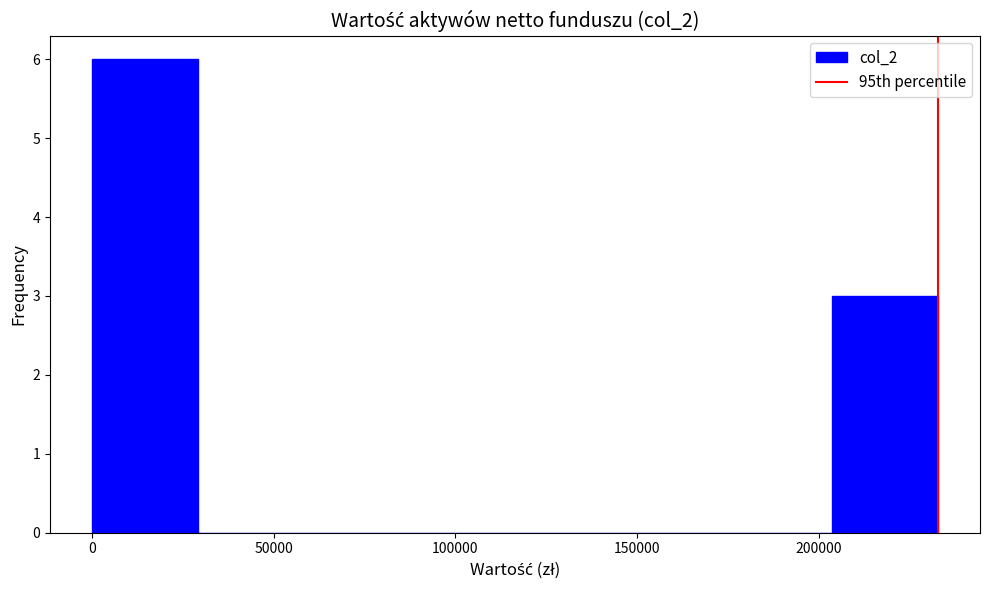

Reading left to right, list every bar in this chart as the range it spans on the x-axis followed by its height. Neither the bar edges nor the heights are printed on the chart, so give them approximately, as read against the axes.

0 to 30000: 6
30000 to 60000: 0
60000 to 85000: 0
85000 to 115000: 0
115000 to 145000: 0
145000 to 175000: 0
175000 to 205000: 0
205000 to 235000: 3